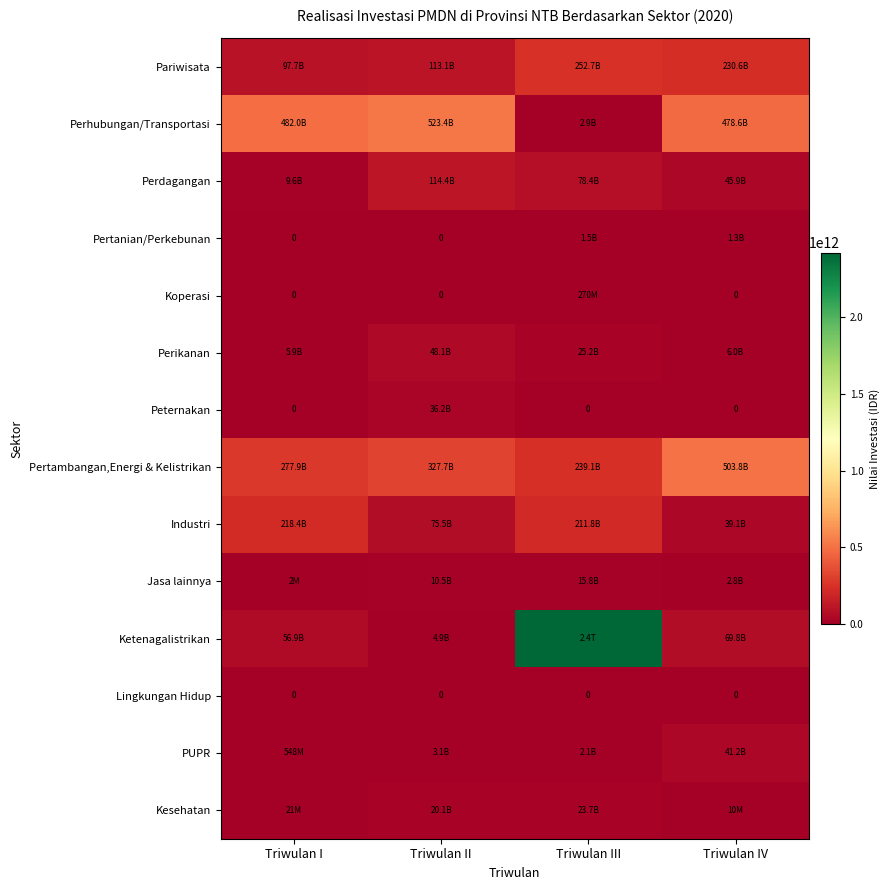

Is the value of Ketenagalistrikan at Triwulan II greater than the value of Perdagangan at Triwulan III?

No